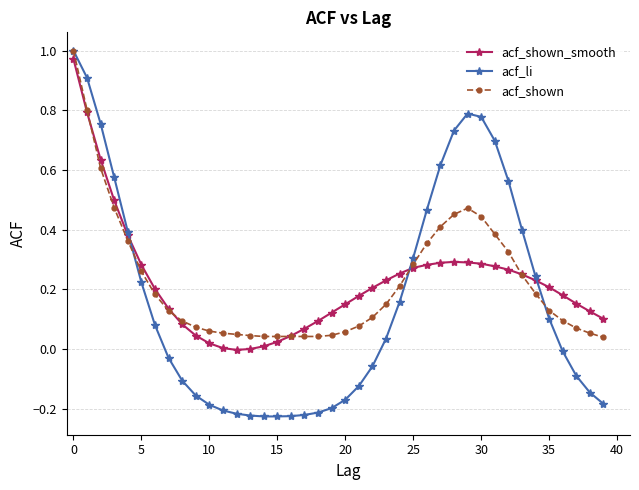

What is the value of the acf_li point at the 2nd from the left?

0.9